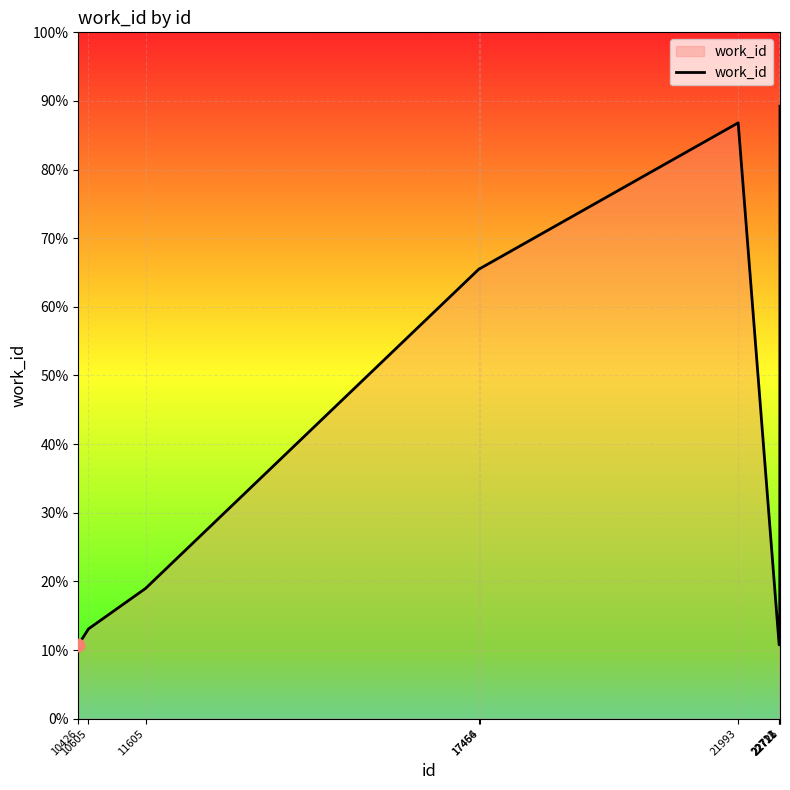

Between 11605 and 21993, which is larger?

21993